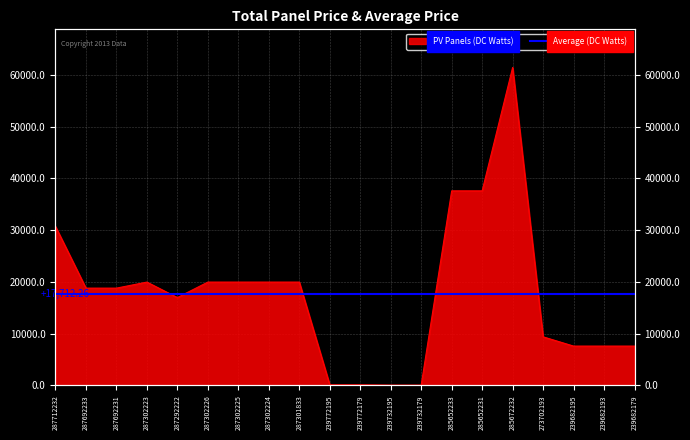

Reading right to left, list all the values displayed in this chart.

239682179=7596.5	239682193=7596.5	239682195=7596.5	273702193=9384.0	285672232=61434.3	285652231=37593.6	285652233=37593.6	239732179=57.0	239732195=57.0	239772179=114.1	239772195=114.1	287301833=19964.2	287302224=19964.2	287302225=19964.2	287302226=19964.2	287292222=16976.3	287302223=19964.2	287692231=18796.8	287692233=18796.8	287712232=30717.1